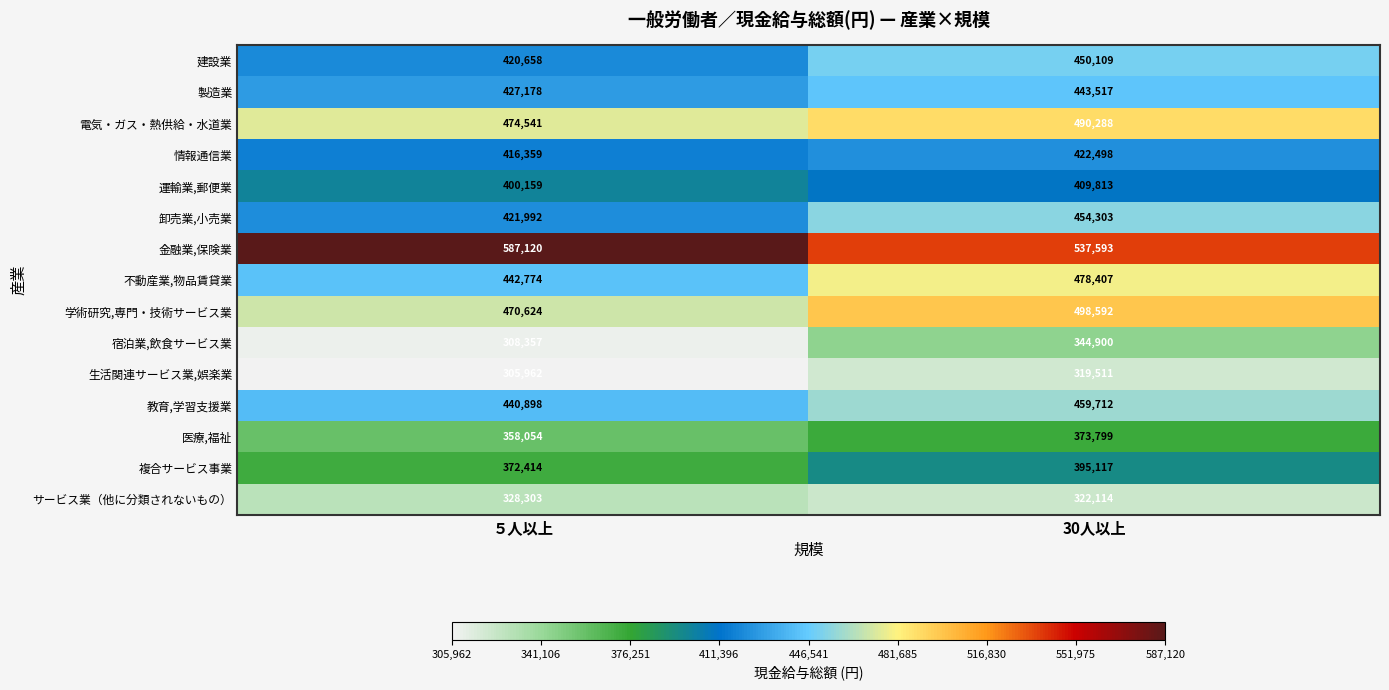

True or false: サービス業（他に分類されないもの） has a value of 224990 at 30人以上.

False